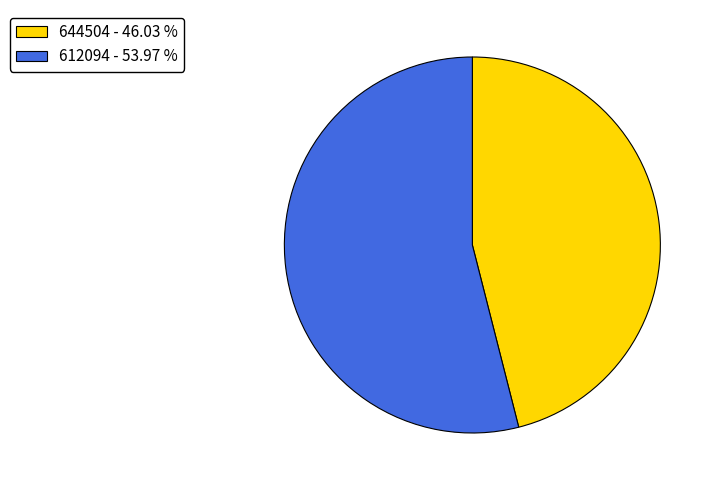

Combined, do 612094 - 53.97 % and 644504 - 46.03 % account for over 50%?

Yes